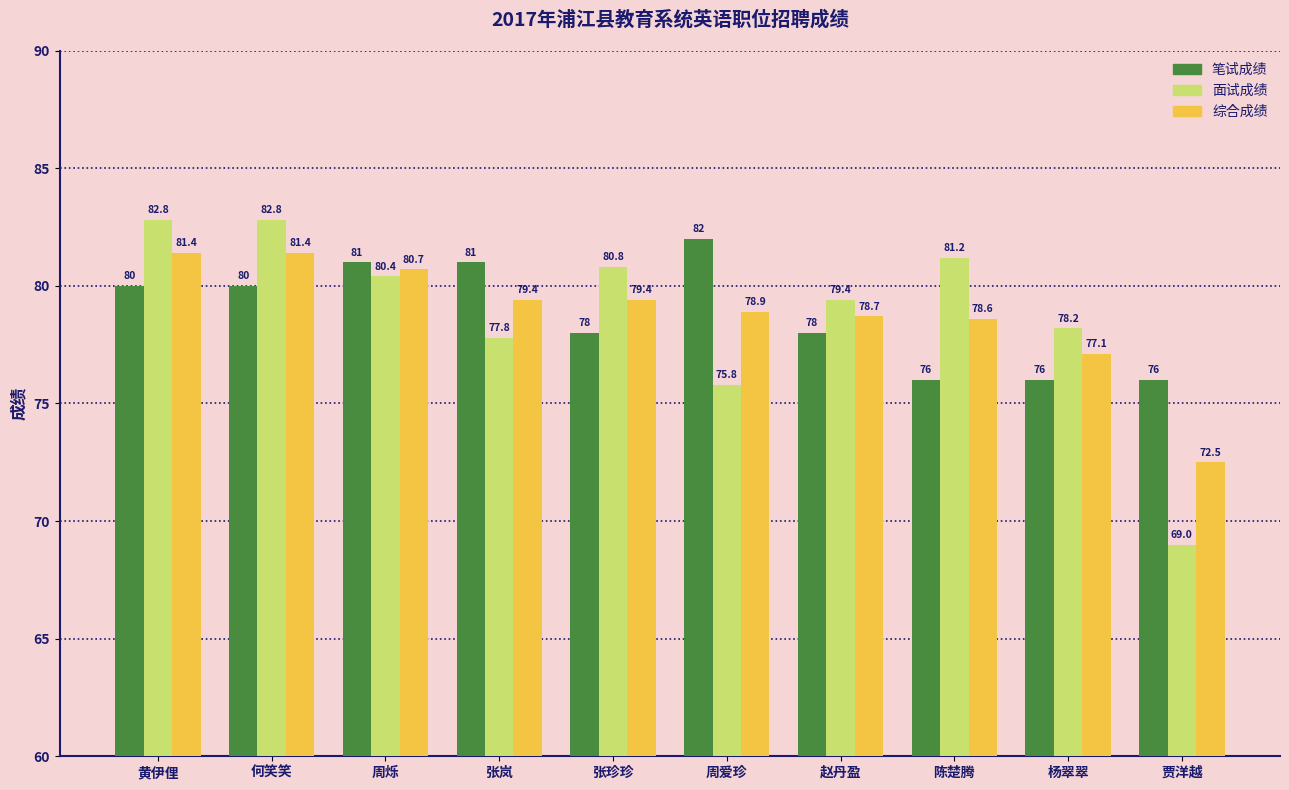

What is the label of the 2nd bar from the left?

何笑笑